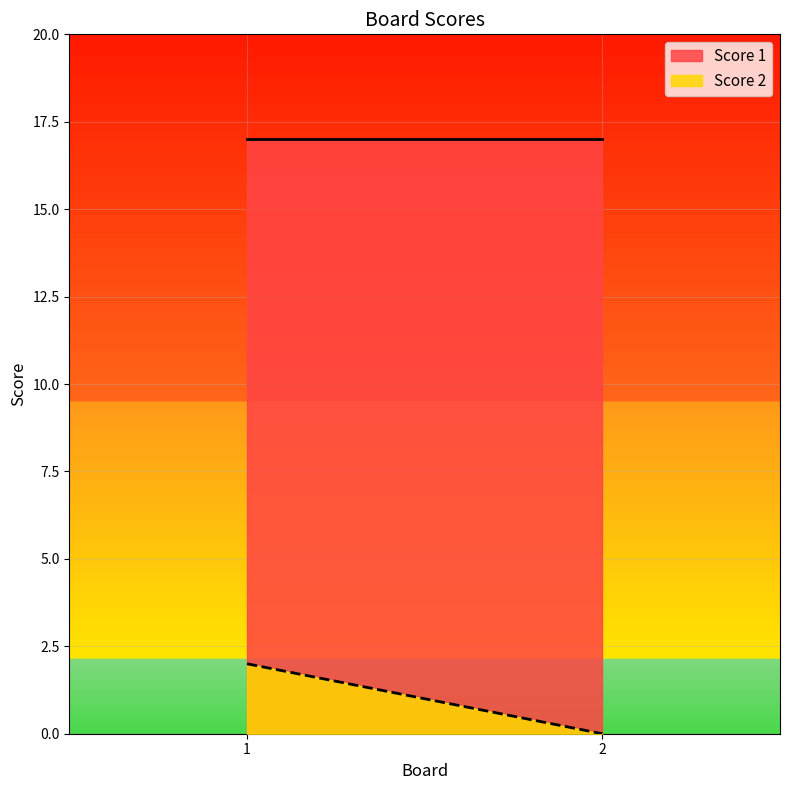

What is the difference between the highest and lowest values at 1?

15